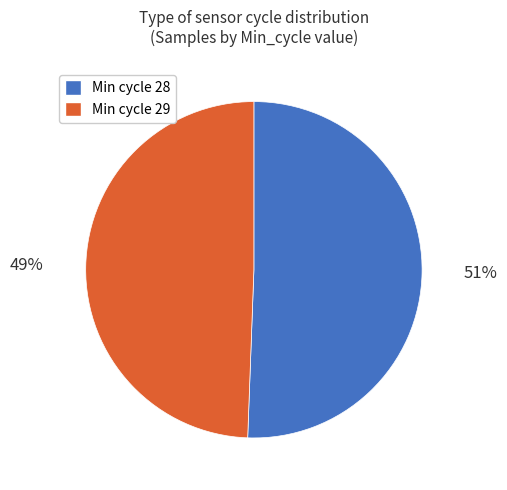

The Min cycle 29 slice represents 49% of the pie. True or false?

True